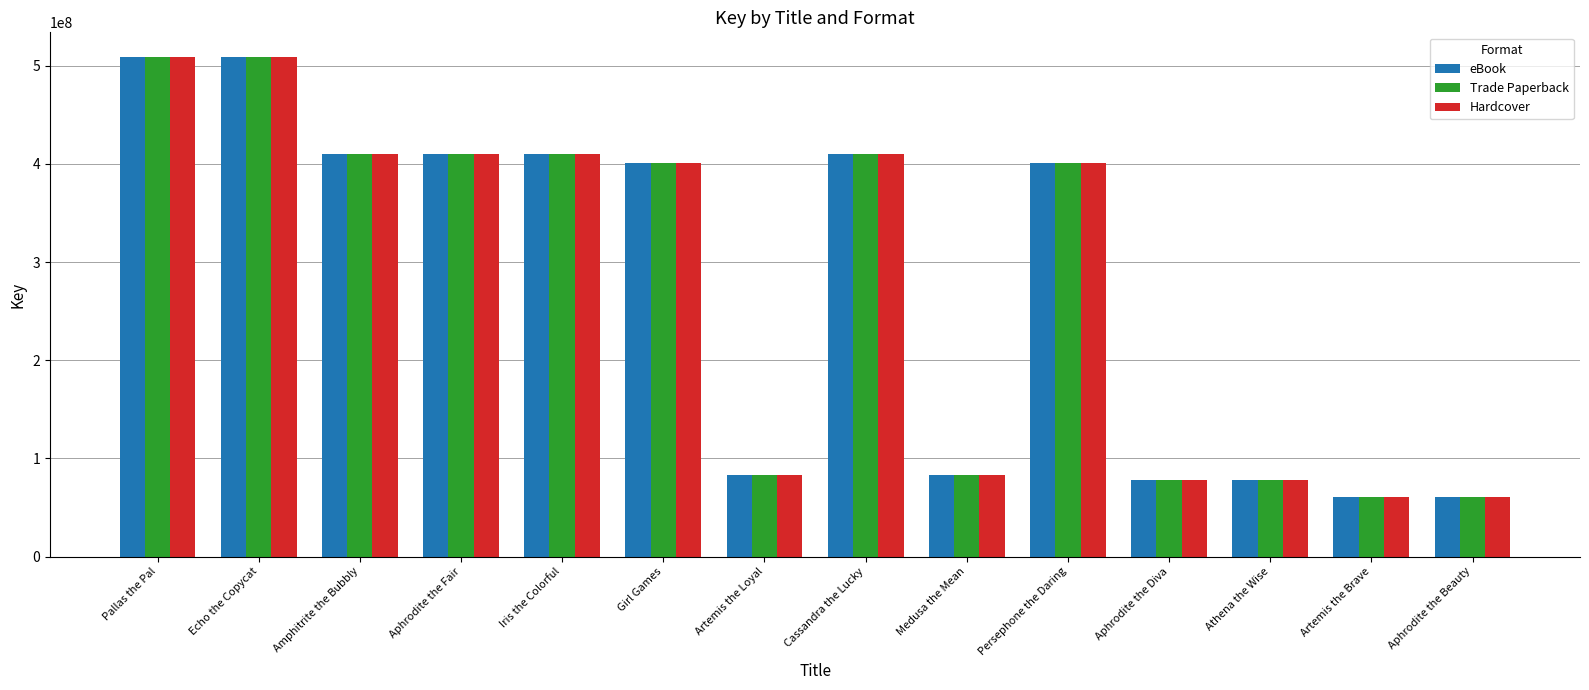

What is the approximate value of Hardcover at Iris the Colorful?

409831622